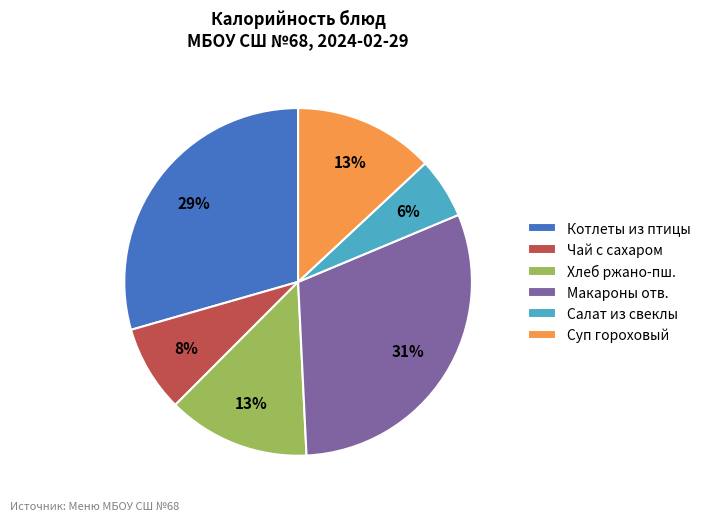

Is there a majority slice in this chart?

No